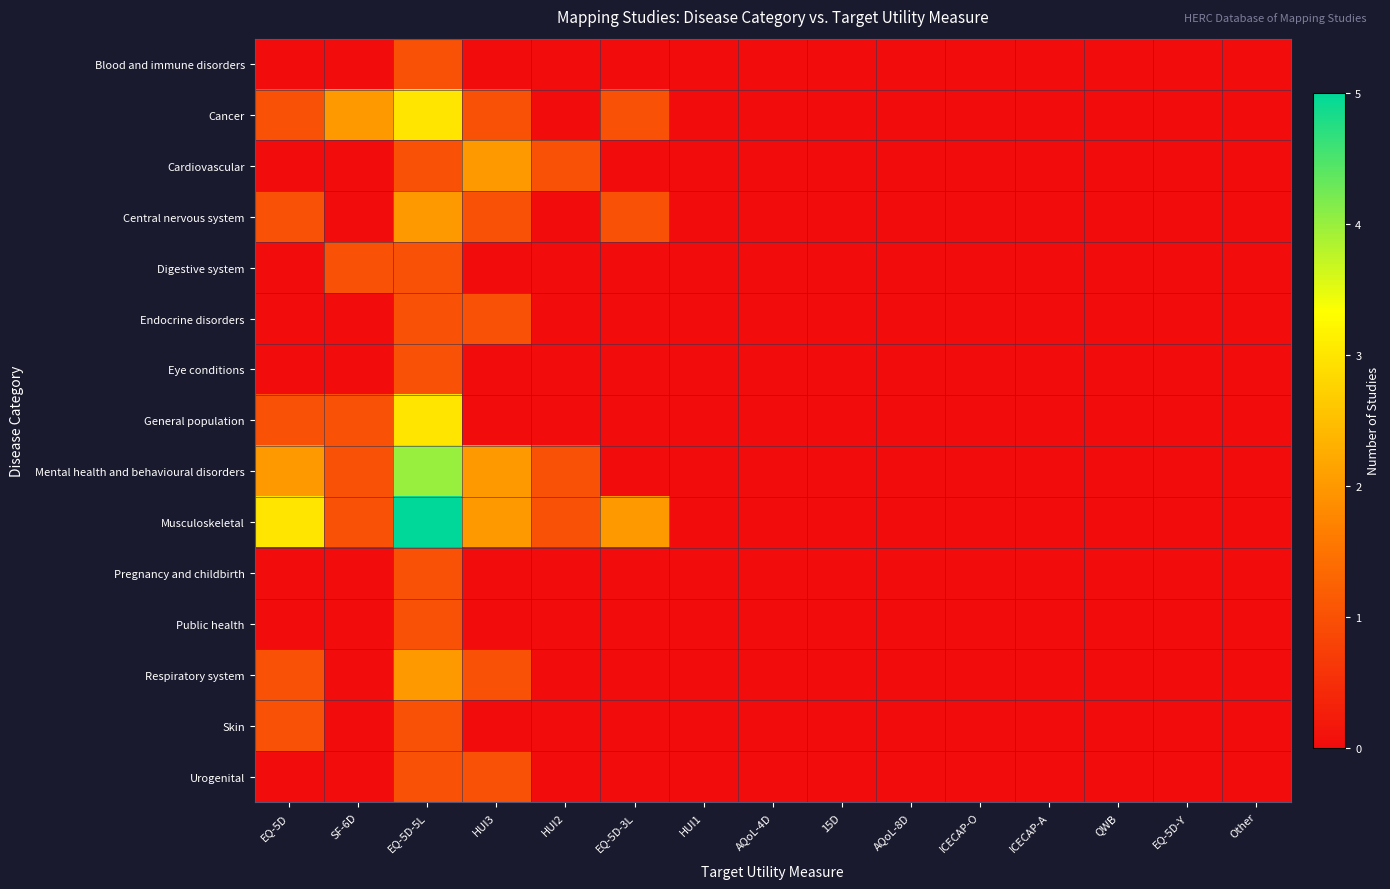

Reading left to right, extract all data points from this chart.

Blood and immune disorders: EQ-5D=0	SF-6D=0	EQ-5D-5L=1	HUI3=0	HUI2=0	EQ-5D-3L=0	HUI1=0	AQoL-4D=0	15D=0	AQoL-8D=0	ICECAP-O=0	ICECAP-A=0	QWB=0	EQ-5D-Y=0	Other=0
Cancer: EQ-5D=1	SF-6D=2	EQ-5D-5L=3	HUI3=1	HUI2=0	EQ-5D-3L=1	HUI1=0	AQoL-4D=0	15D=0	AQoL-8D=0	ICECAP-O=0	ICECAP-A=0	QWB=0	EQ-5D-Y=0	Other=0
Cardiovascular: EQ-5D=0	SF-6D=0	EQ-5D-5L=1	HUI3=2	HUI2=1	EQ-5D-3L=0	HUI1=0	AQoL-4D=0	15D=0	AQoL-8D=0	ICECAP-O=0	ICECAP-A=0	QWB=0	EQ-5D-Y=0	Other=0
Central nervous system: EQ-5D=1	SF-6D=0	EQ-5D-5L=2	HUI3=1	HUI2=0	EQ-5D-3L=1	HUI1=0	AQoL-4D=0	15D=0	AQoL-8D=0	ICECAP-O=0	ICECAP-A=0	QWB=0	EQ-5D-Y=0	Other=0
Digestive system: EQ-5D=0	SF-6D=1	EQ-5D-5L=1	HUI3=0	HUI2=0	EQ-5D-3L=0	HUI1=0	AQoL-4D=0	15D=0	AQoL-8D=0	ICECAP-O=0	ICECAP-A=0	QWB=0	EQ-5D-Y=0	Other=0
Endocrine disorders: EQ-5D=0	SF-6D=0	EQ-5D-5L=1	HUI3=1	HUI2=0	EQ-5D-3L=0	HUI1=0	AQoL-4D=0	15D=0	AQoL-8D=0	ICECAP-O=0	ICECAP-A=0	QWB=0	EQ-5D-Y=0	Other=0
Eye conditions: EQ-5D=0	SF-6D=0	EQ-5D-5L=1	HUI3=0	HUI2=0	EQ-5D-3L=0	HUI1=0	AQoL-4D=0	15D=0	AQoL-8D=0	ICECAP-O=0	ICECAP-A=0	QWB=0	EQ-5D-Y=0	Other=0
General population: EQ-5D=1	SF-6D=1	EQ-5D-5L=3	HUI3=0	HUI2=0	EQ-5D-3L=0	HUI1=0	AQoL-4D=0	15D=0	AQoL-8D=0	ICECAP-O=0	ICECAP-A=0	QWB=0	EQ-5D-Y=0	Other=0
Mental health and behavioural disorders: EQ-5D=2	SF-6D=1	EQ-5D-5L=4	HUI3=2	HUI2=1	EQ-5D-3L=0	HUI1=0	AQoL-4D=0	15D=0	AQoL-8D=0	ICECAP-O=0	ICECAP-A=0	QWB=0	EQ-5D-Y=0	Other=0
Musculoskeletal: EQ-5D=3	SF-6D=1	EQ-5D-5L=5	HUI3=2	HUI2=1	EQ-5D-3L=2	HUI1=0	AQoL-4D=0	15D=0	AQoL-8D=0	ICECAP-O=0	ICECAP-A=0	QWB=0	EQ-5D-Y=0	Other=0
Pregnancy and childbirth: EQ-5D=0	SF-6D=0	EQ-5D-5L=1	HUI3=0	HUI2=0	EQ-5D-3L=0	HUI1=0	AQoL-4D=0	15D=0	AQoL-8D=0	ICECAP-O=0	ICECAP-A=0	QWB=0	EQ-5D-Y=0	Other=0
Public health: EQ-5D=0	SF-6D=0	EQ-5D-5L=1	HUI3=0	HUI2=0	EQ-5D-3L=0	HUI1=0	AQoL-4D=0	15D=0	AQoL-8D=0	ICECAP-O=0	ICECAP-A=0	QWB=0	EQ-5D-Y=0	Other=0
Respiratory system: EQ-5D=1	SF-6D=0	EQ-5D-5L=2	HUI3=1	HUI2=0	EQ-5D-3L=0	HUI1=0	AQoL-4D=0	15D=0	AQoL-8D=0	ICECAP-O=0	ICECAP-A=0	QWB=0	EQ-5D-Y=0	Other=0
Skin: EQ-5D=1	SF-6D=0	EQ-5D-5L=1	HUI3=0	HUI2=0	EQ-5D-3L=0	HUI1=0	AQoL-4D=0	15D=0	AQoL-8D=0	ICECAP-O=0	ICECAP-A=0	QWB=0	EQ-5D-Y=0	Other=0
Urogenital: EQ-5D=0	SF-6D=0	EQ-5D-5L=1	HUI3=1	HUI2=0	EQ-5D-3L=0	HUI1=0	AQoL-4D=0	15D=0	AQoL-8D=0	ICECAP-O=0	ICECAP-A=0	QWB=0	EQ-5D-Y=0	Other=0